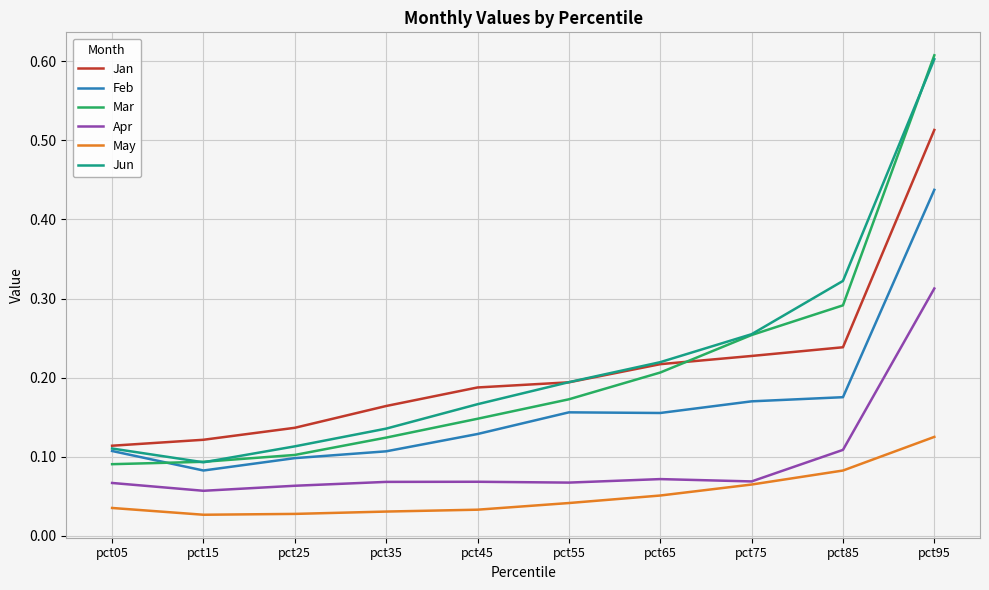

Is the value of Apr at pct35 greater than the value of May at pct15?

Yes